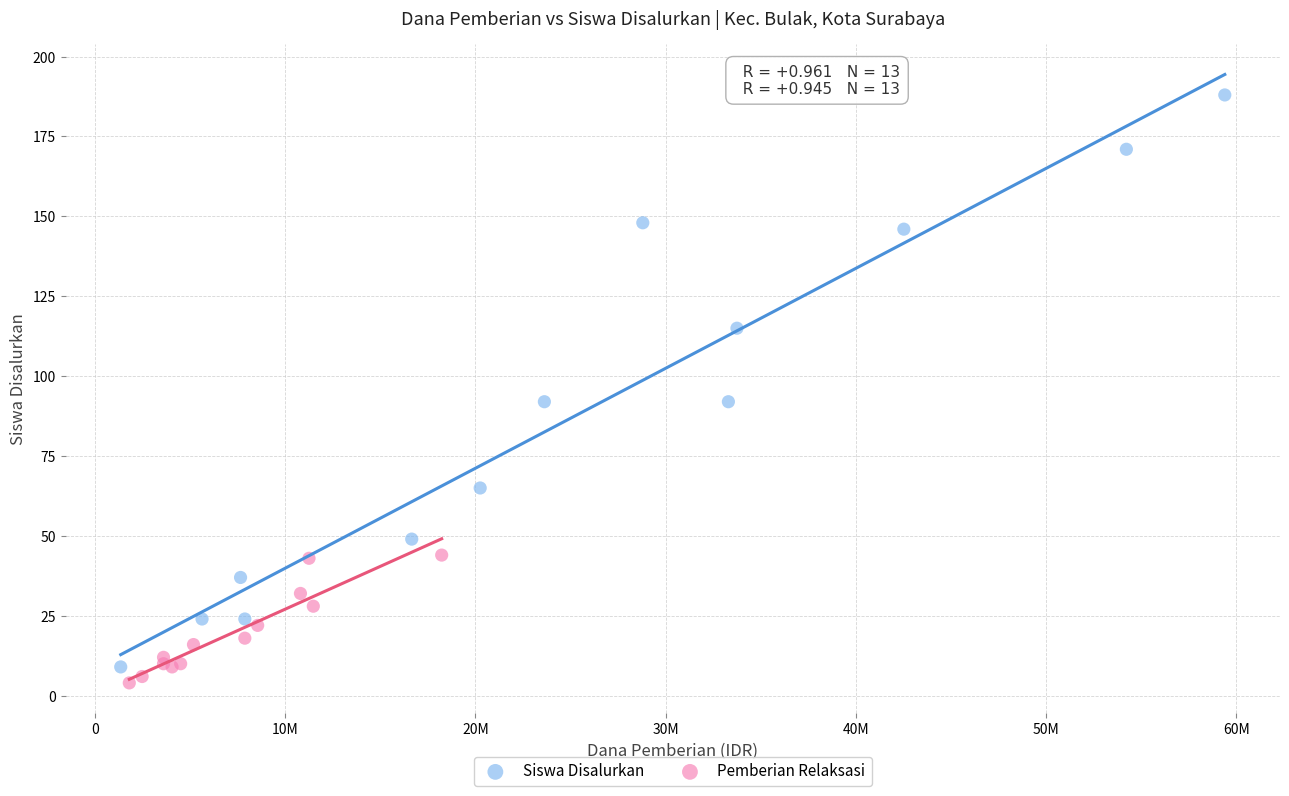

Which series contains the highest Y value?

Siswa Disalurkan